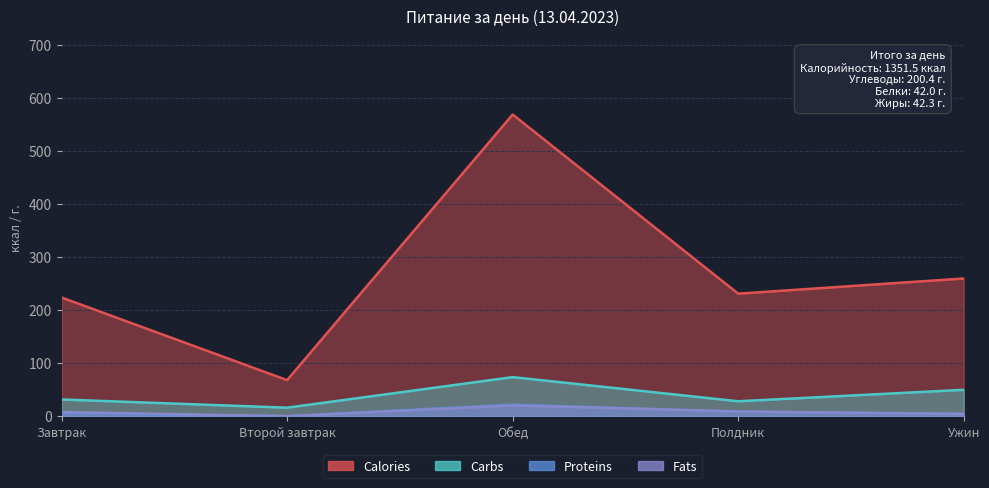

Reading right to left, list all the values displayed in this chart.

Calories: 259.7	231.1	568.6	68.2	223.9
Carbs: 50.0	28.4	73.9	16.3	31.8
Proteins: 4.9	8.7	22.0	0.3	6.1
Fats: 4.3	9.2	20.5	0.2	8.1